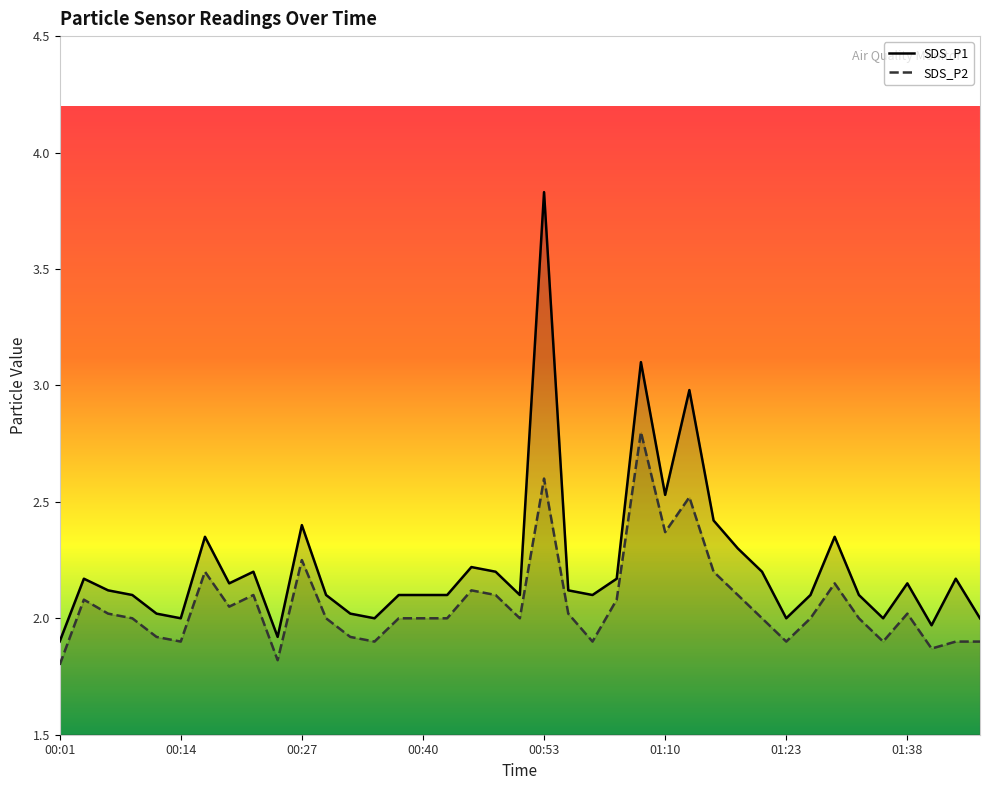

What is the label of the 35th point from the right?

00:11